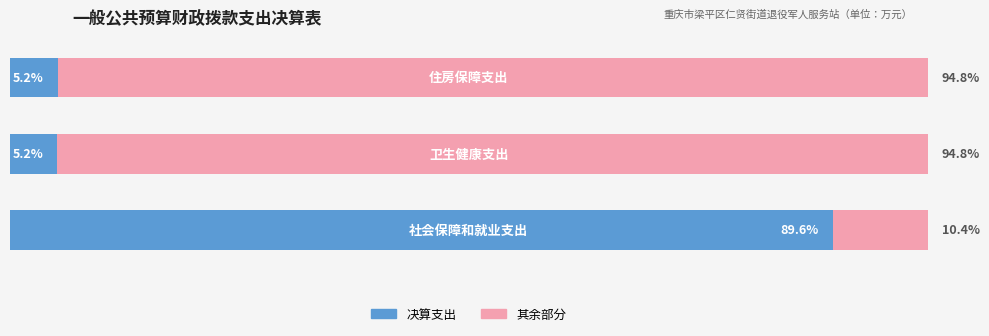

Reading left to right, list all the values displayed in this chart.

决算支出占比: 89.6	5.2	5.2
其余占比: 10.4	94.8	94.8